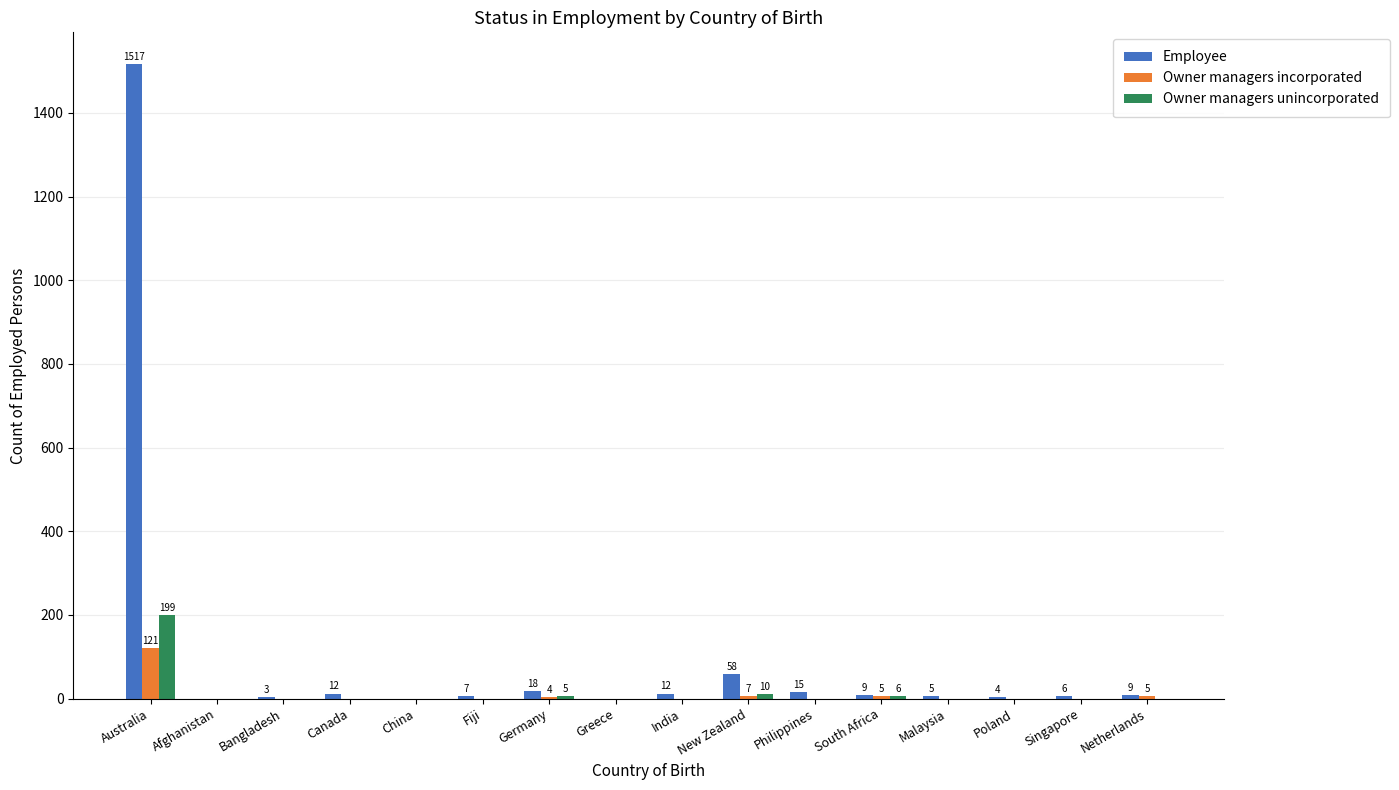

The Owner managers incorporated series shows 76 at Philippines. True or false?

False